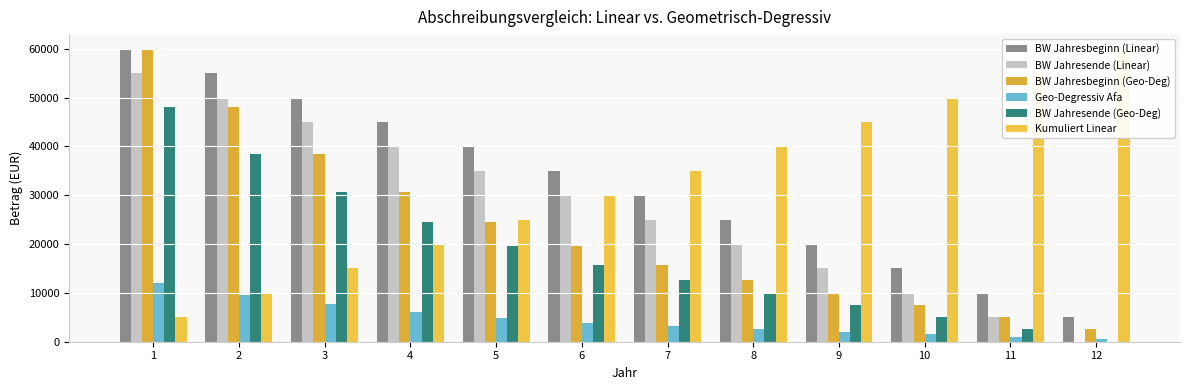

Rank the series at 10 from highest to lowest value.

Kumuliert Linear, BW Jahresbeginn (Linear), BW Jahresende (Linear), BW Jahresbeginn (Geo-Deg), BW Jahresende (Geo-Deg), Geo-Degressiv Afa